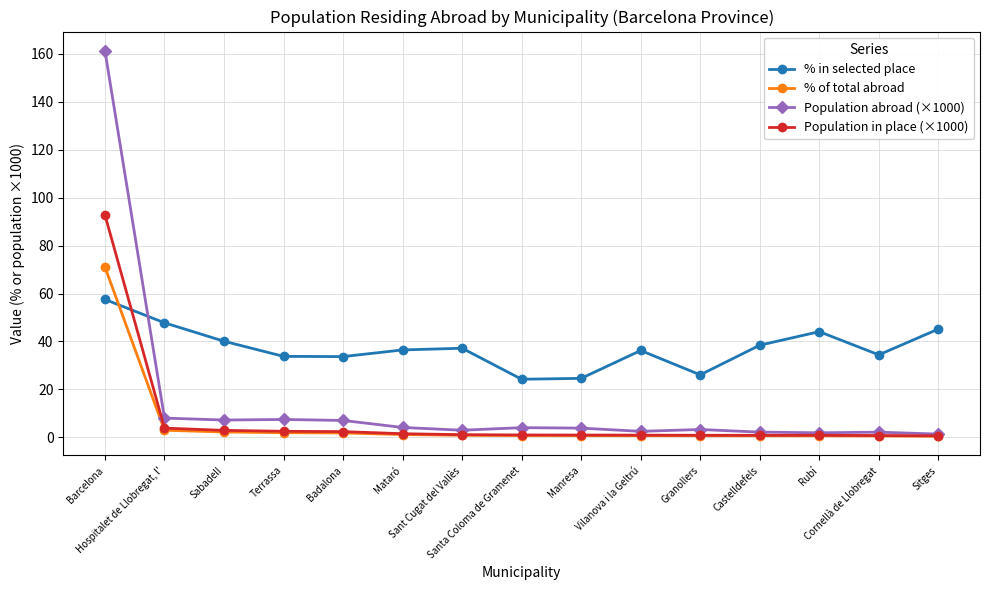

What is the sum of all % in selected place values?

559.8